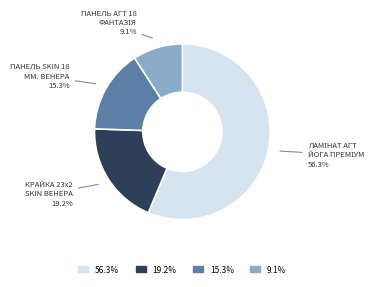

Is there a majority slice in this chart?

Yes